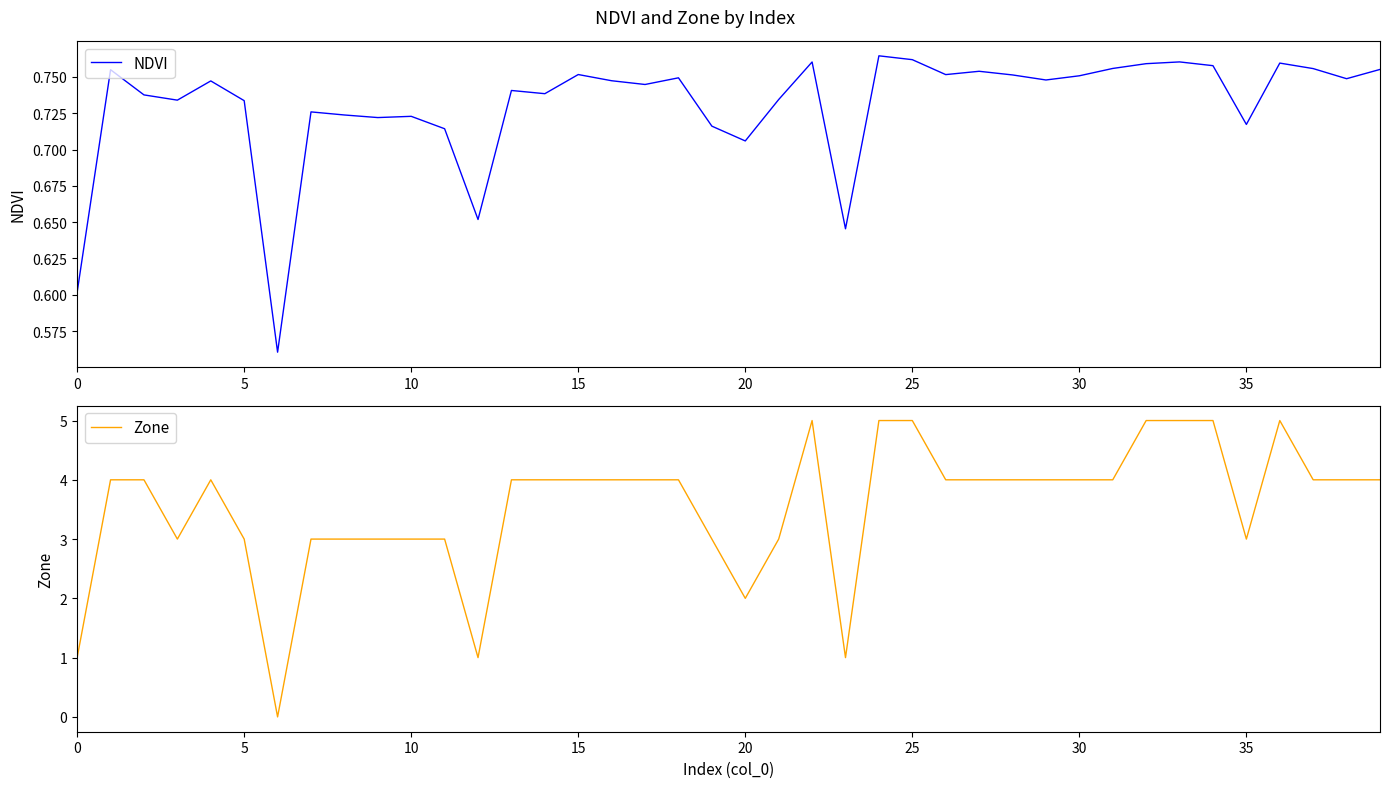

At which category is the sum across all series the highest?

24